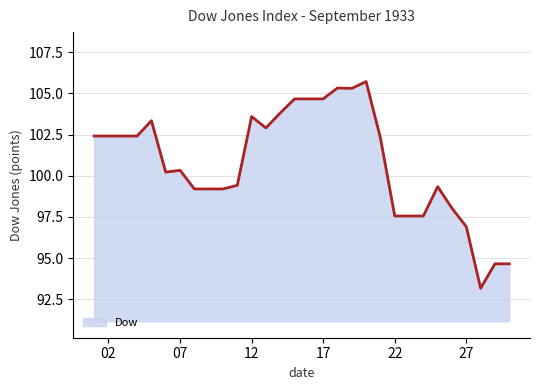

Reading left to right, extract all data points from this chart.

102.4	102.4	102.4	102.4	103.3	100.2	100.3	99.2	99.2	99.2	99.4	103.6	102.9	103.8	104.7	104.7	104.7	105.3	105.3	105.7	102.3	97.6	97.6	97.6	99.3	98.0	96.9	93.2	94.7	94.7